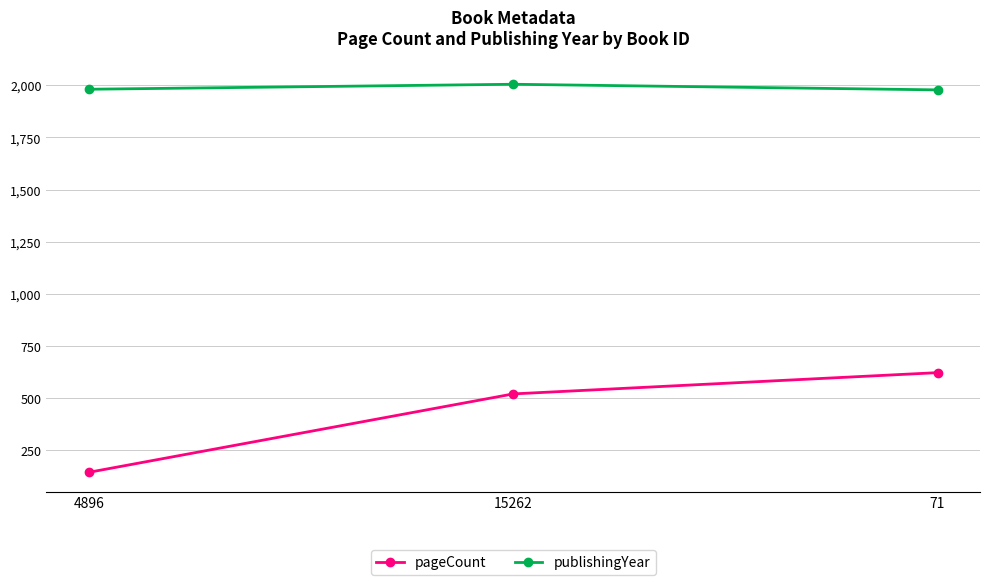

Which series has the largest range (max minus min)?

pageCount